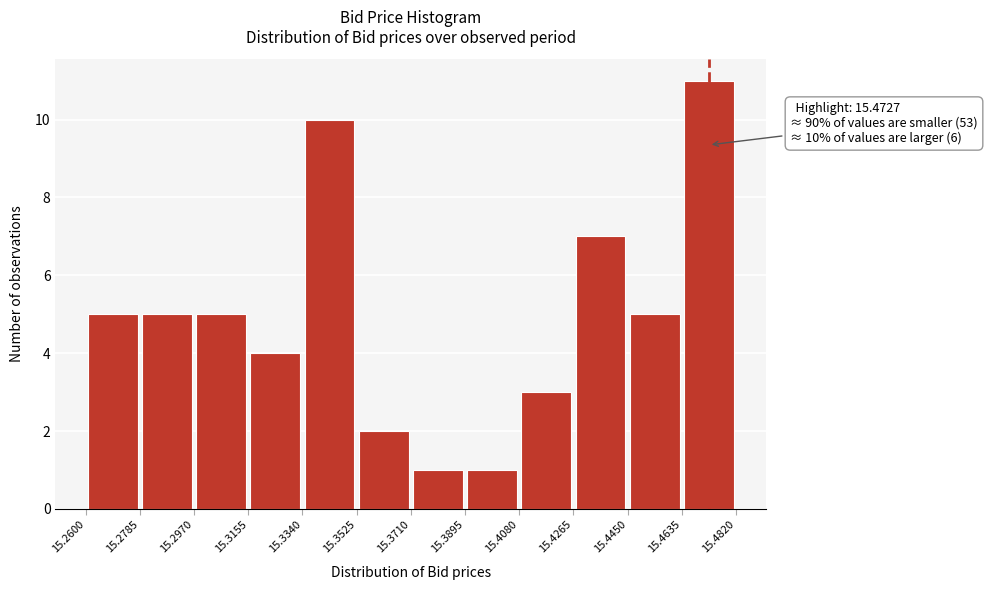

Which range on the x-axis has the tallest bar?

15.4635 to 15.4820